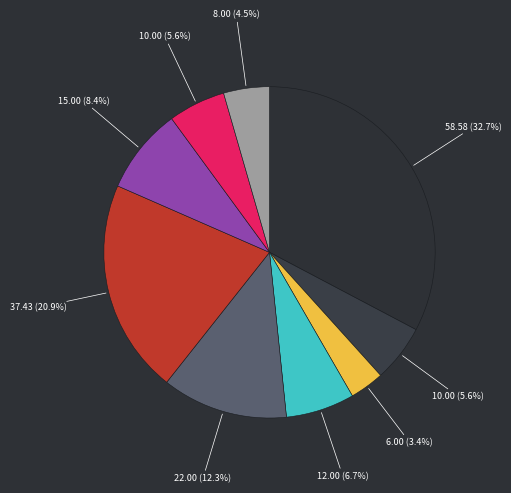

To the nearest percent, what is the difference between the largest and smallest slice percentages?

29%